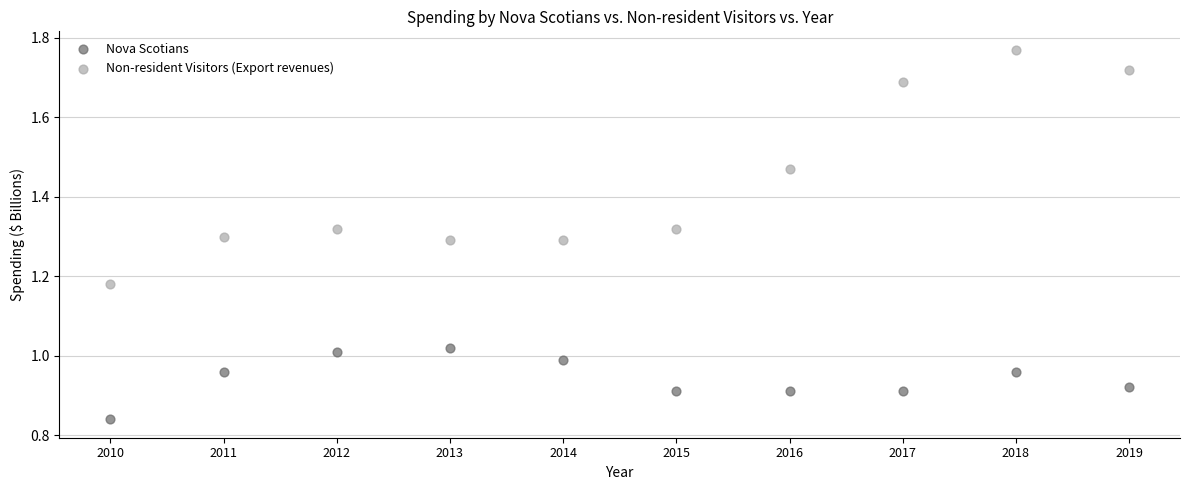

Which series contains the lowest Y value?

Nova Scotians